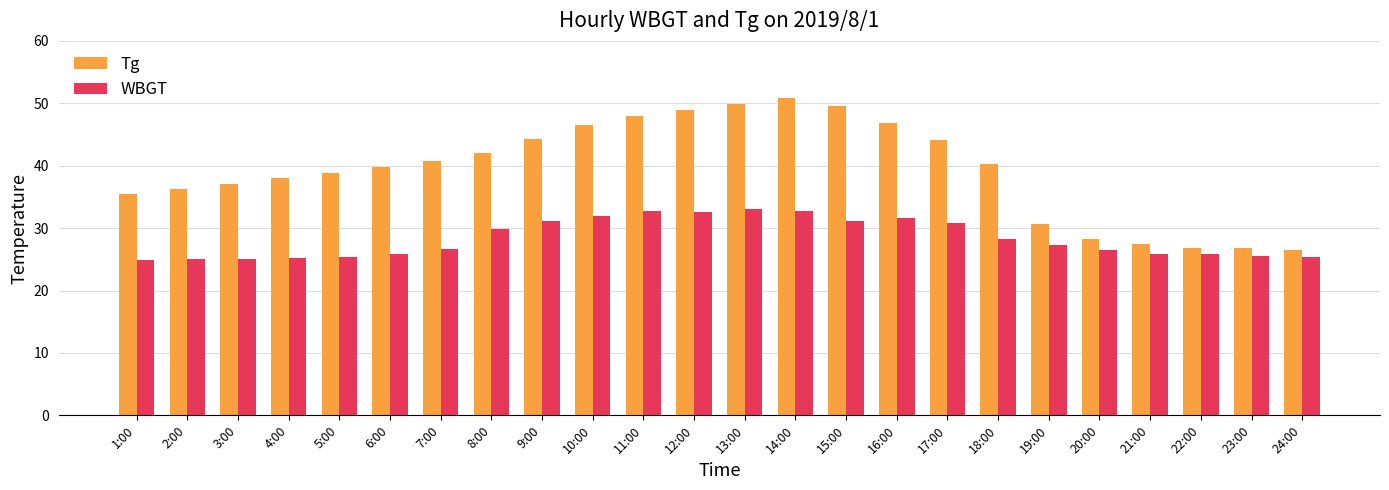

True or false: Tg has a value of 41.6 at 19:00.

False